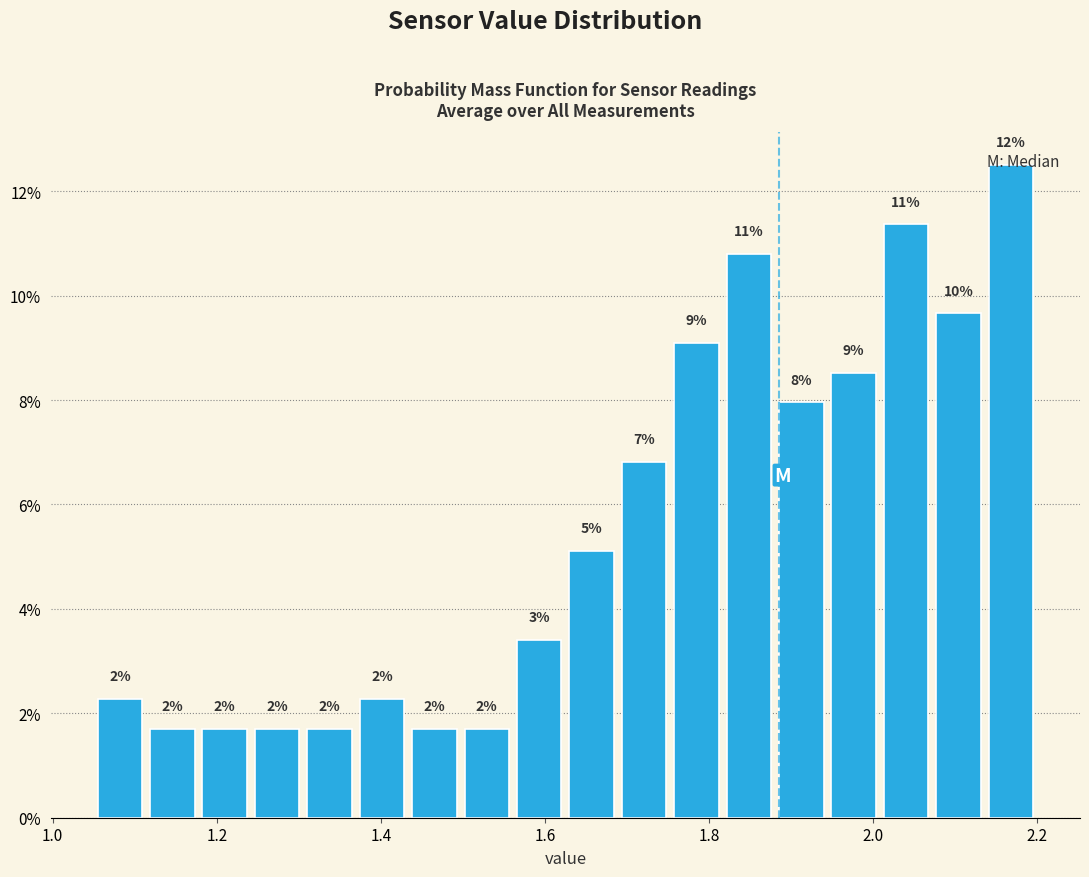

Around what value on the x-axis is the tallest bar? Give the approximate position of its centre, as read against the axis.

2.16